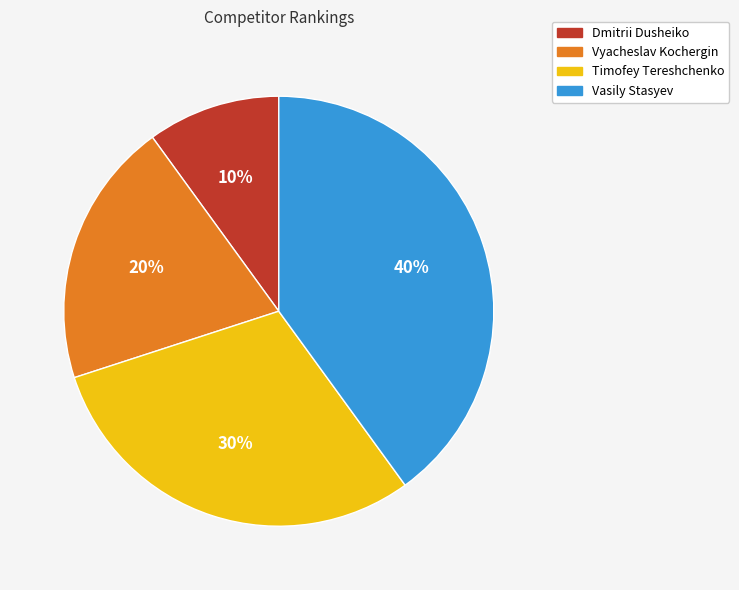

Count the number of slices in the pie.

4